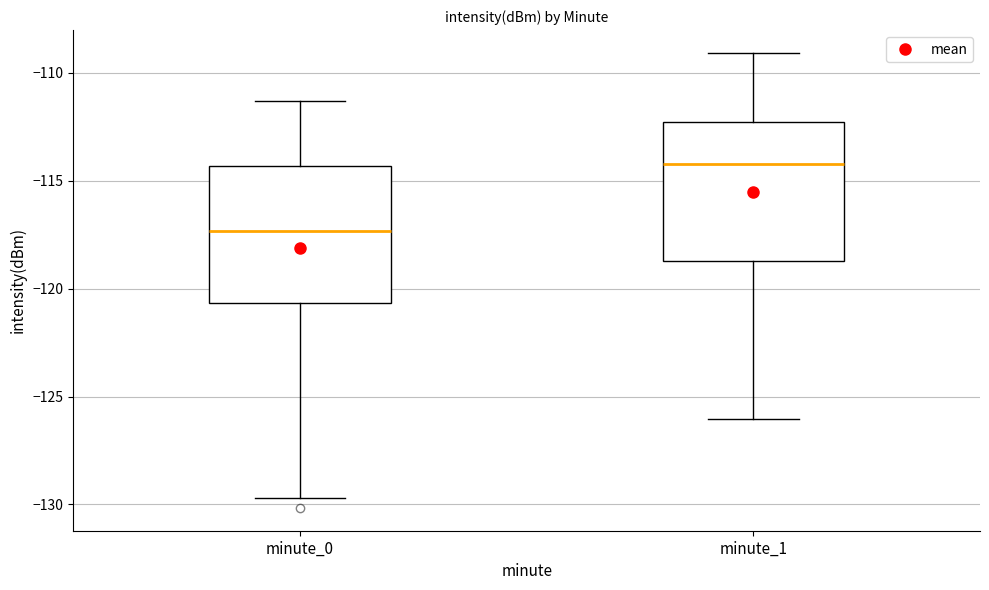

Reading left to right, read every box against the y-axis: the position of its median line, the range the box covers, and the ends of its whiskers. The values are not printed on the chart, so give them approximately, as read against the axis.

minute_0: median -117.5, box -120.5 to -114.5, whiskers -129.5 to -111.5
minute_1: median -114.0, box -118.5 to -112.5, whiskers -126.0 to -109.0